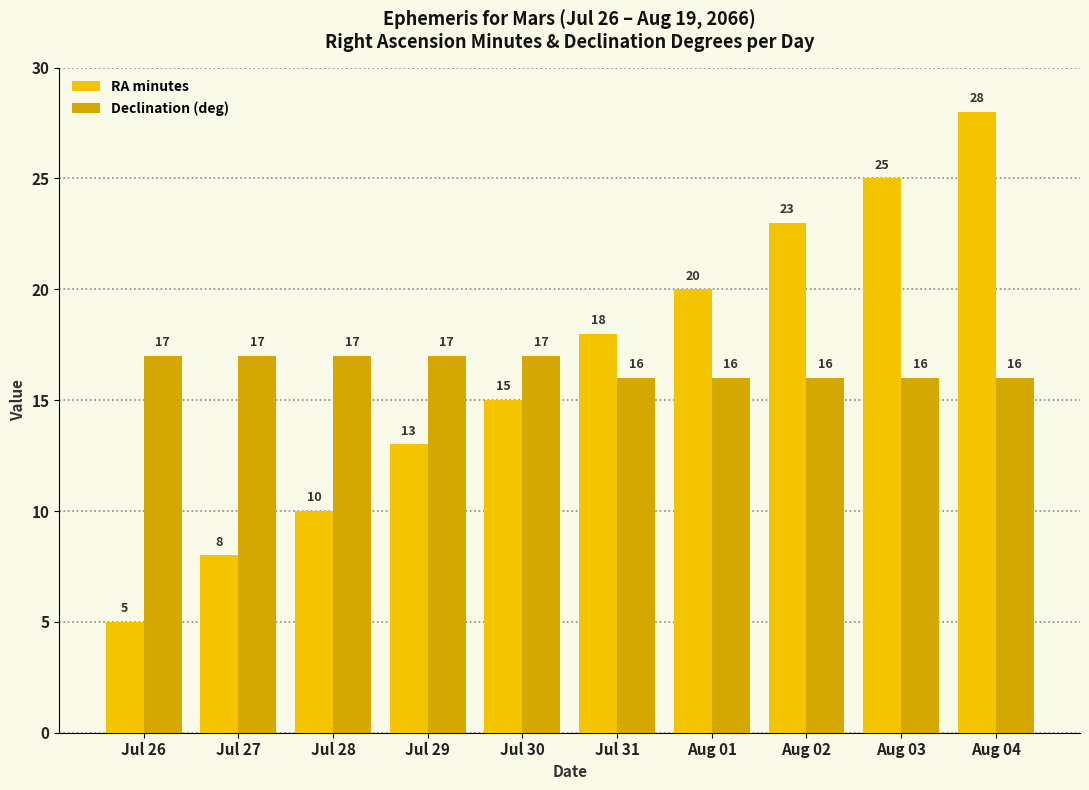

The Declination (deg) series shows 22 at Jul 28. True or false?

False